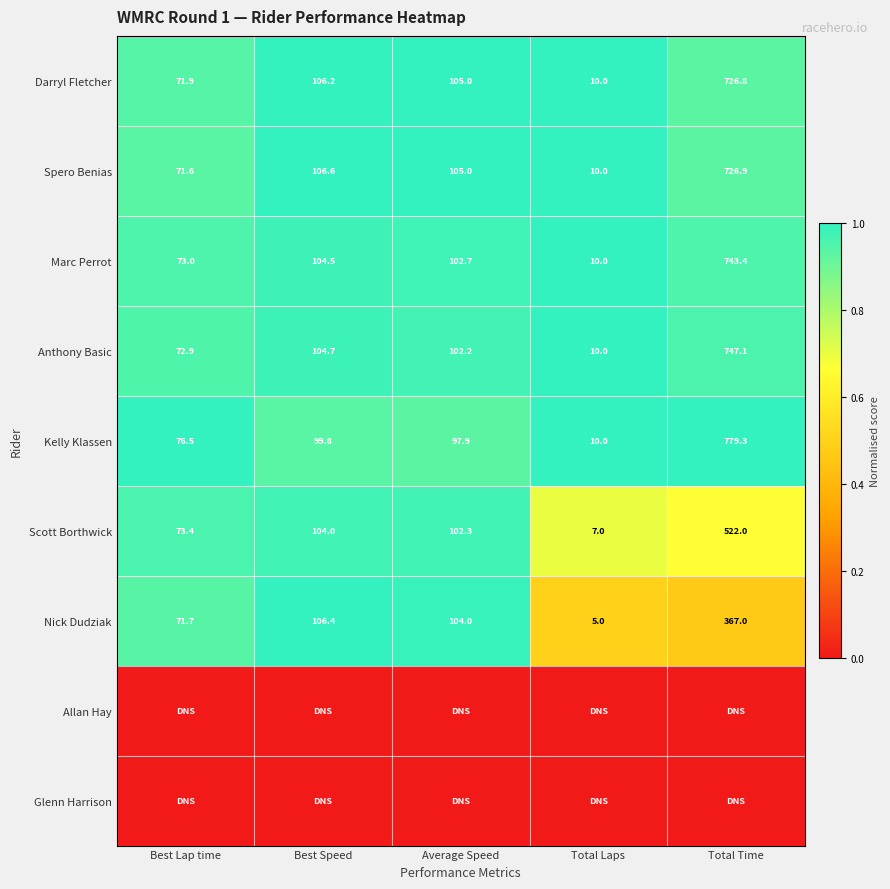

Is it true that Scott Borthwick equals 68.0 at Best Speed?

False